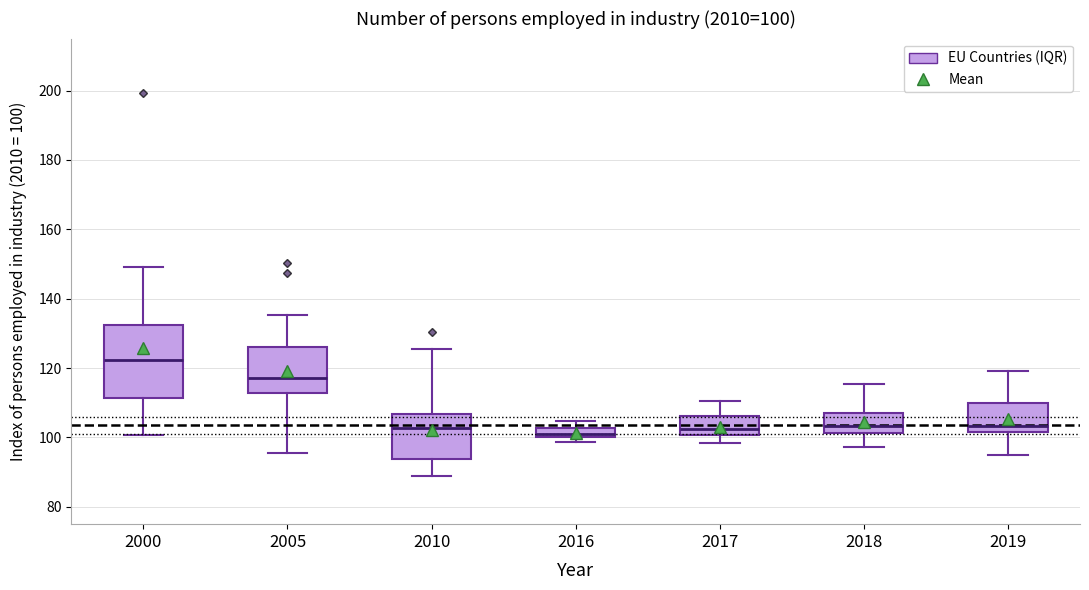

Comparing the boxes themselves (not the whiskers), which one is the tallest?

2000